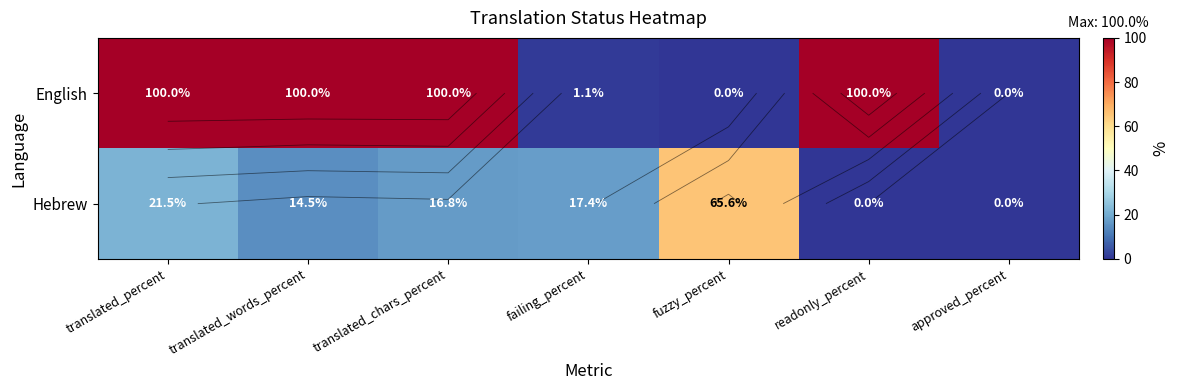

How many values in the English series are below 100?

3